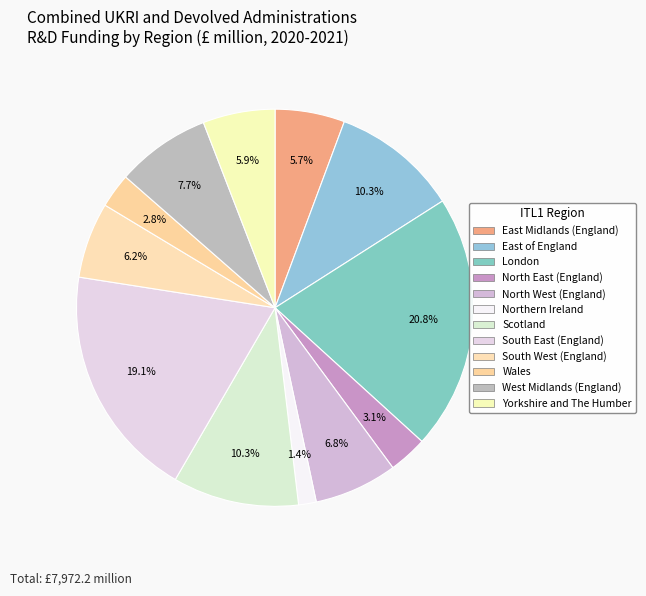

How many segments does this pie chart have?

12